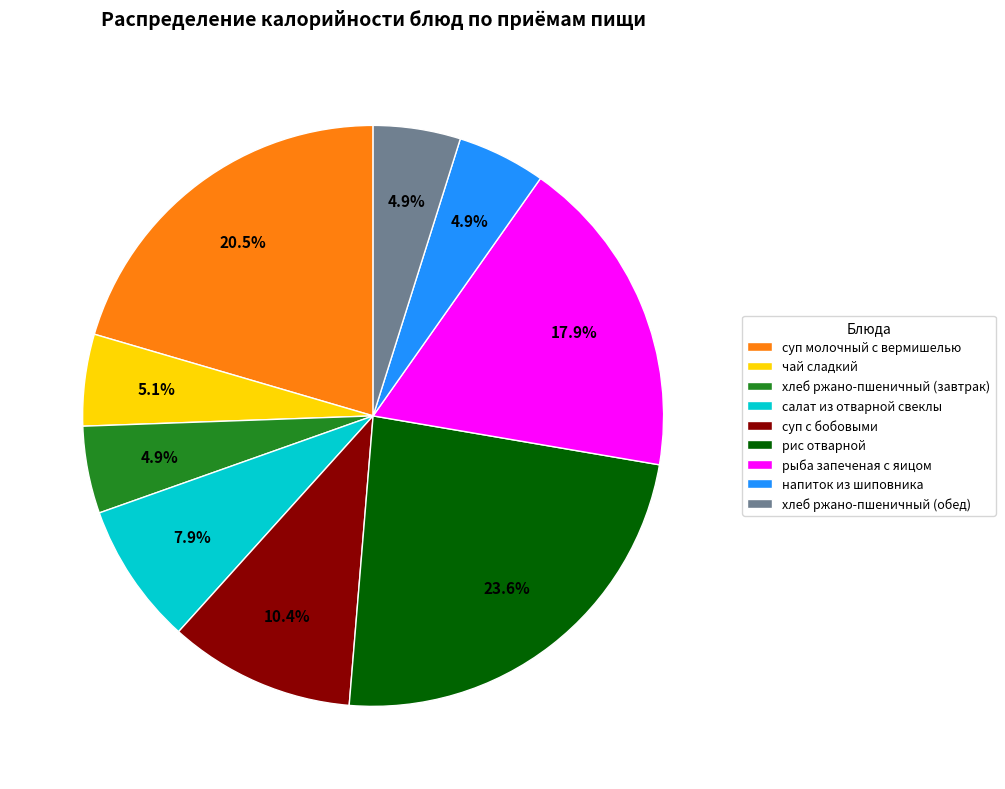

To the nearest percent, what is the average slice percentage?

11%